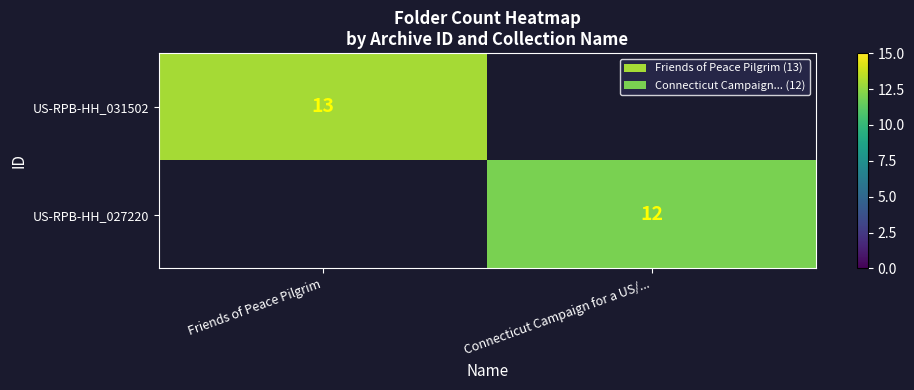

Count the number of categories in the chart.

2